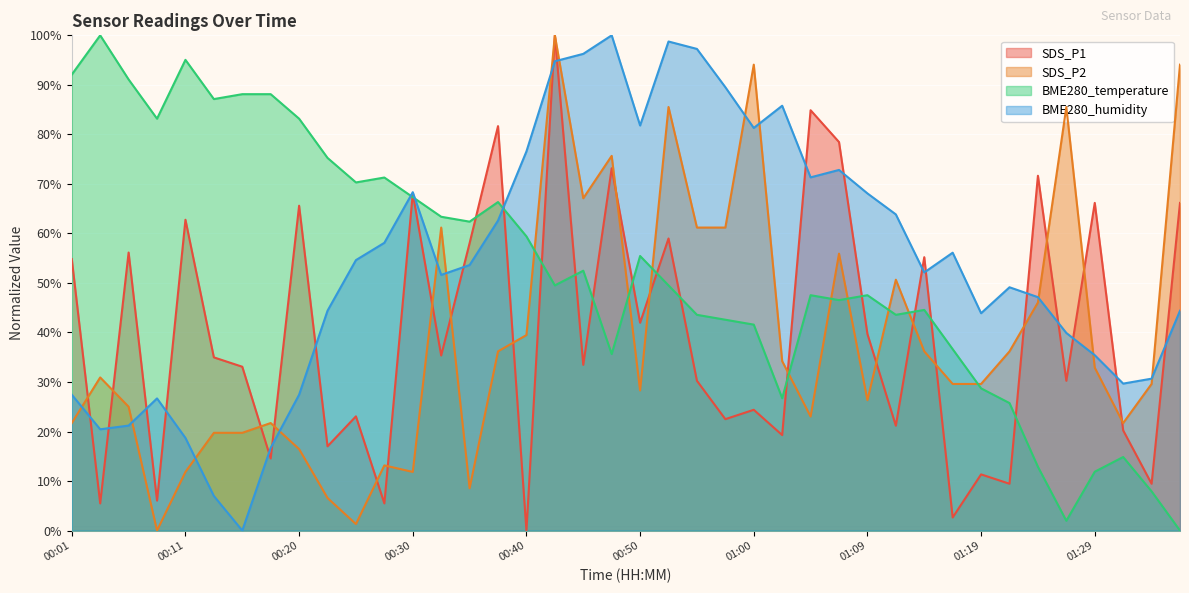

How many values in BME280_temperature are above zero?

39